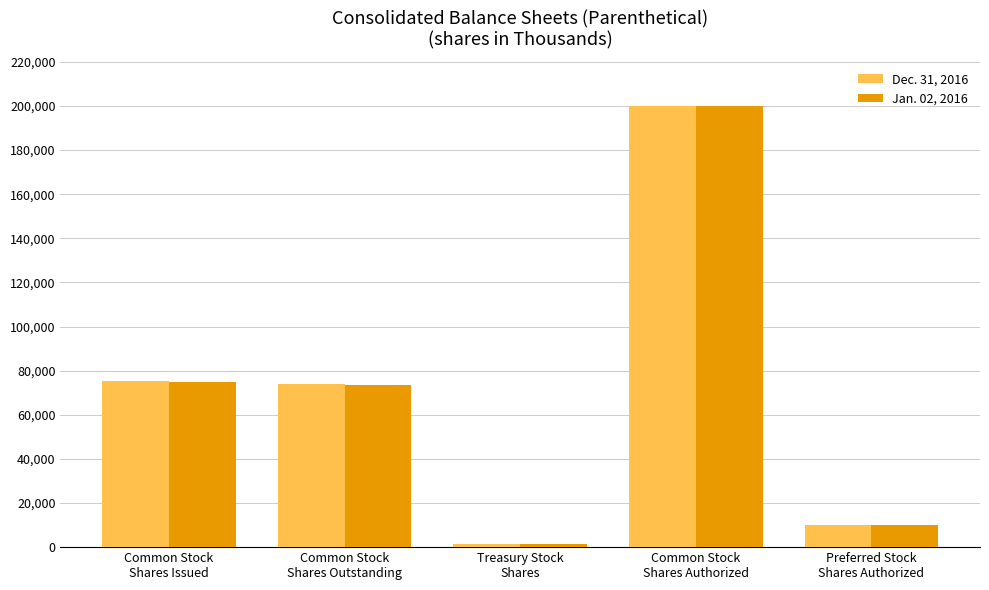

How many bars are there in each group?

2